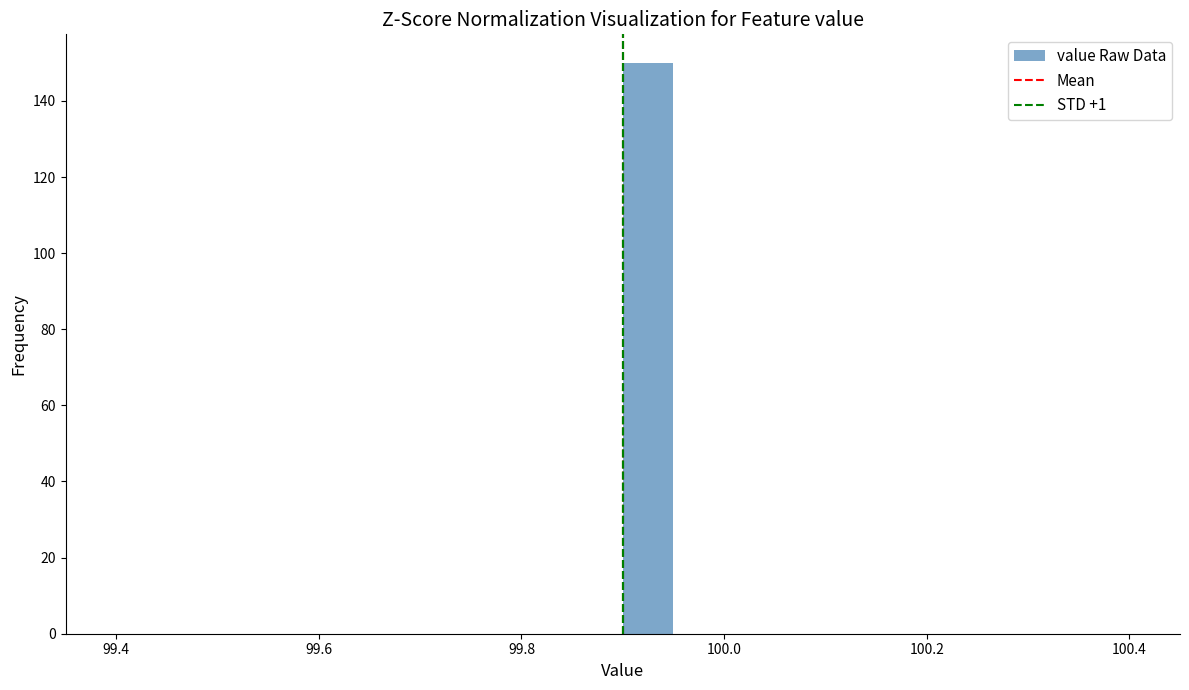

Read against the x-axis, roughly where is the centre of the tallest bar?

99.92